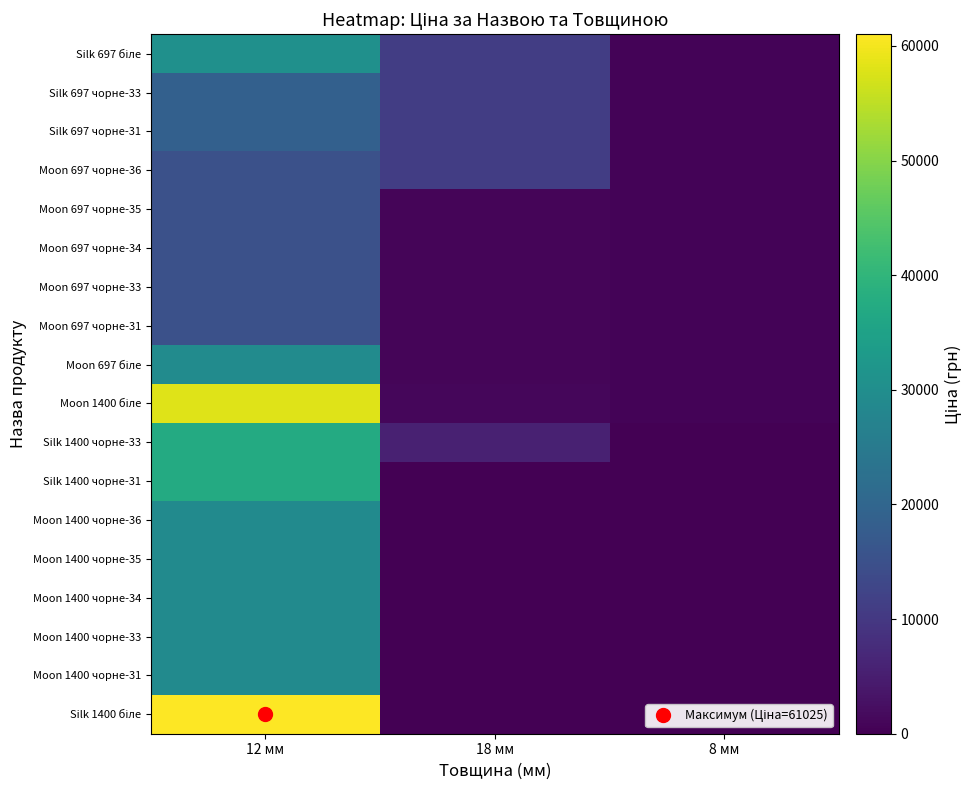

How many series are shown in this chart?

18